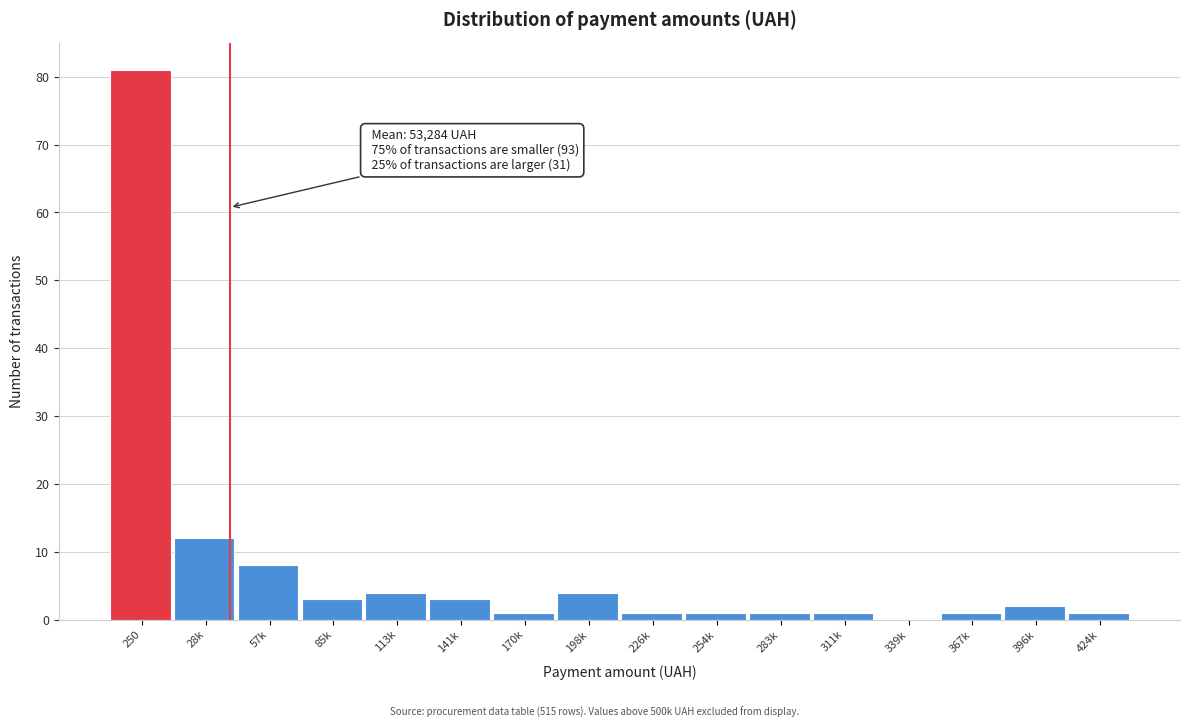

Reading left to right, what are all the values shown in this chart?

250=81	28k=12	57k=8	85k=3	113k=4	141k=3	170k=1	198k=4	226k=1	254k=1	283k=1	311k=1	339k=0	367k=1	396k=2	424k=1